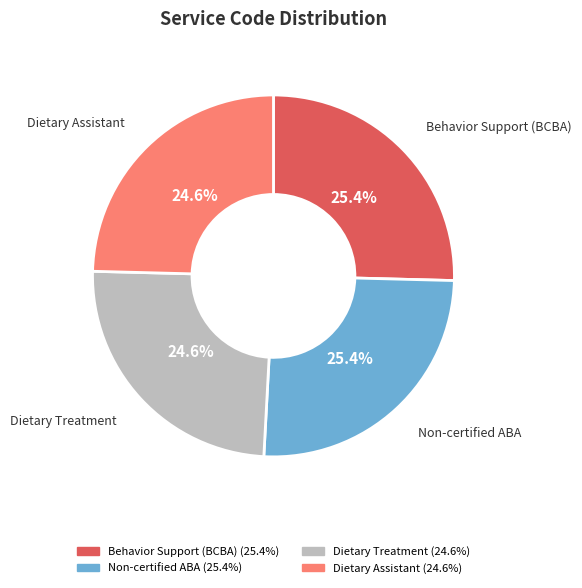

Does Dietary Assistant represent more than half of the total?

No